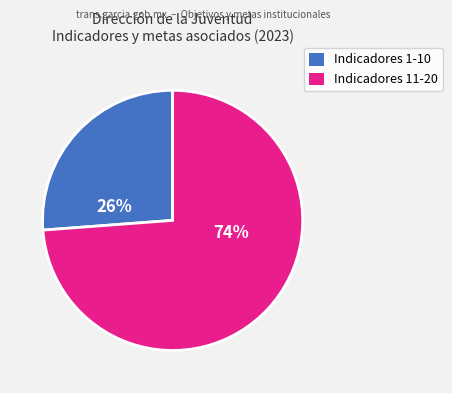

To the nearest percent, what is the average slice percentage?

50%